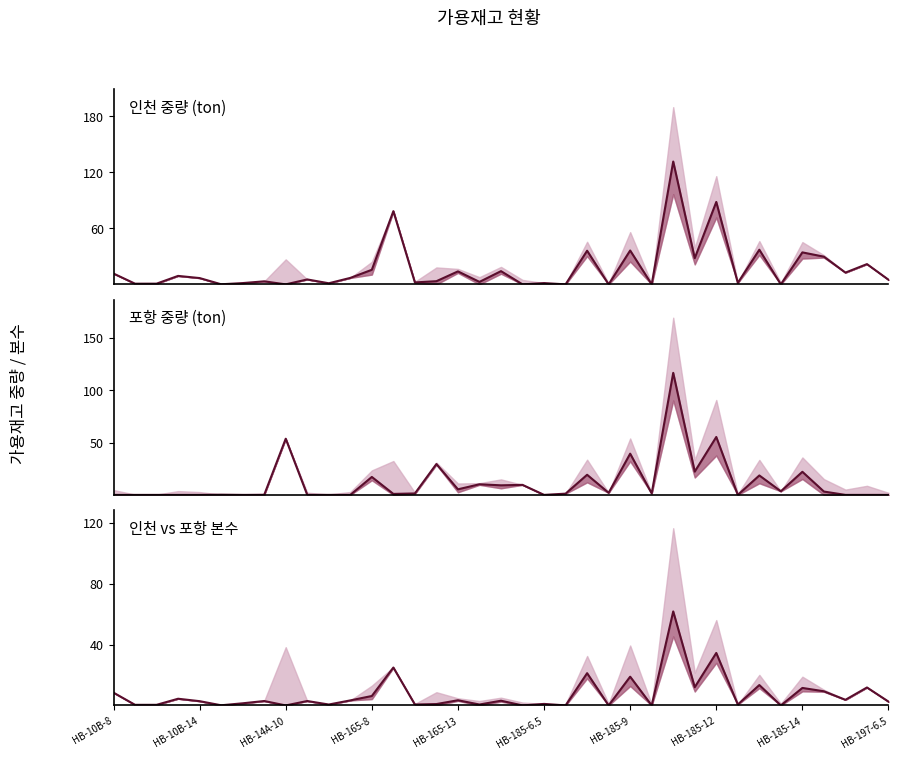

What is the spread (max minus min) of values at 10?

1.2